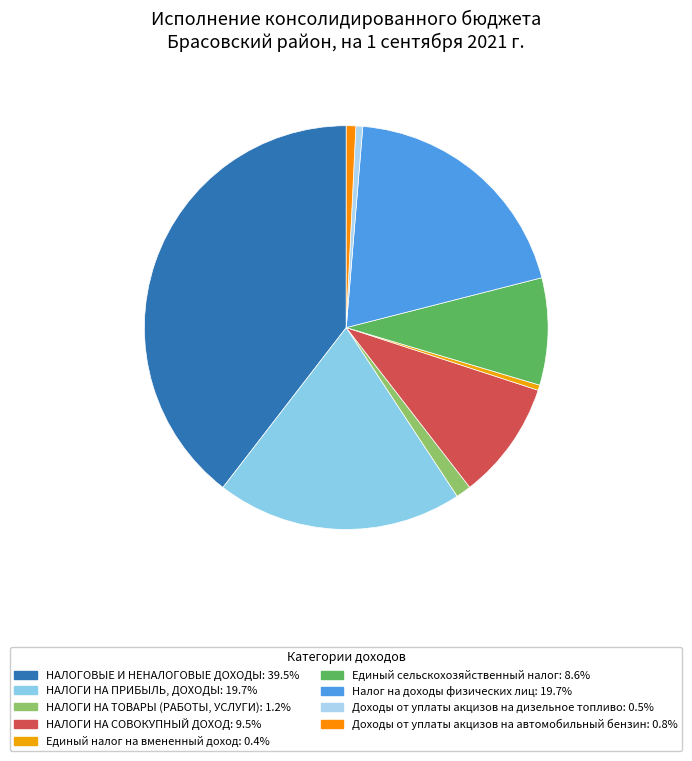

How many segments does this pie chart have?

9